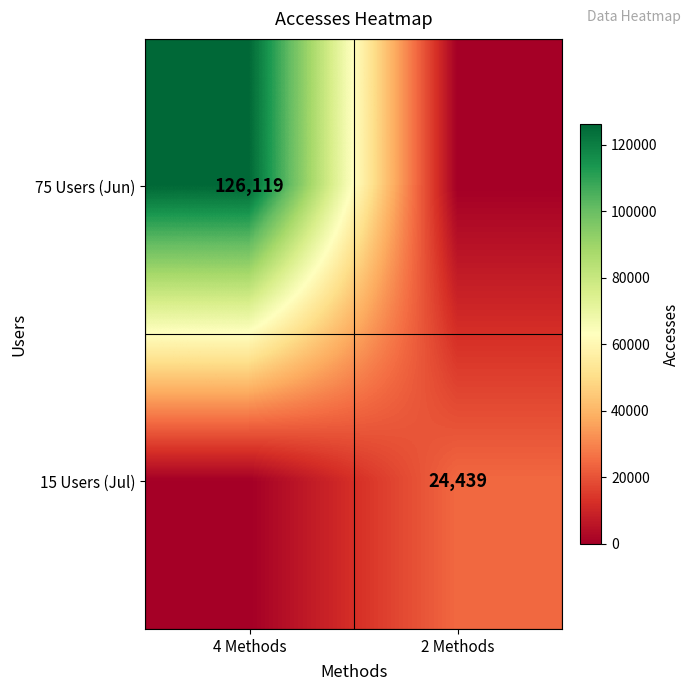

How many data points does each series have?

2